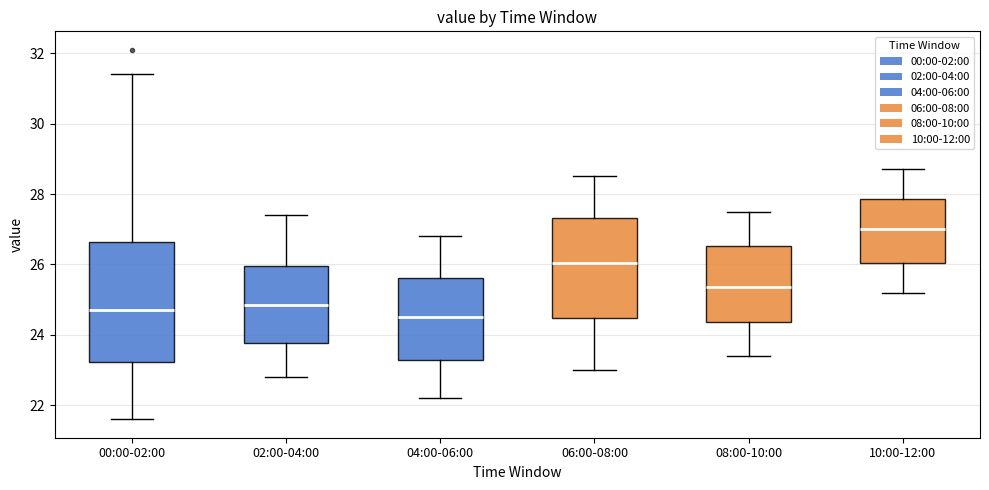

Which box has the lowest median line?

04:00-06:00